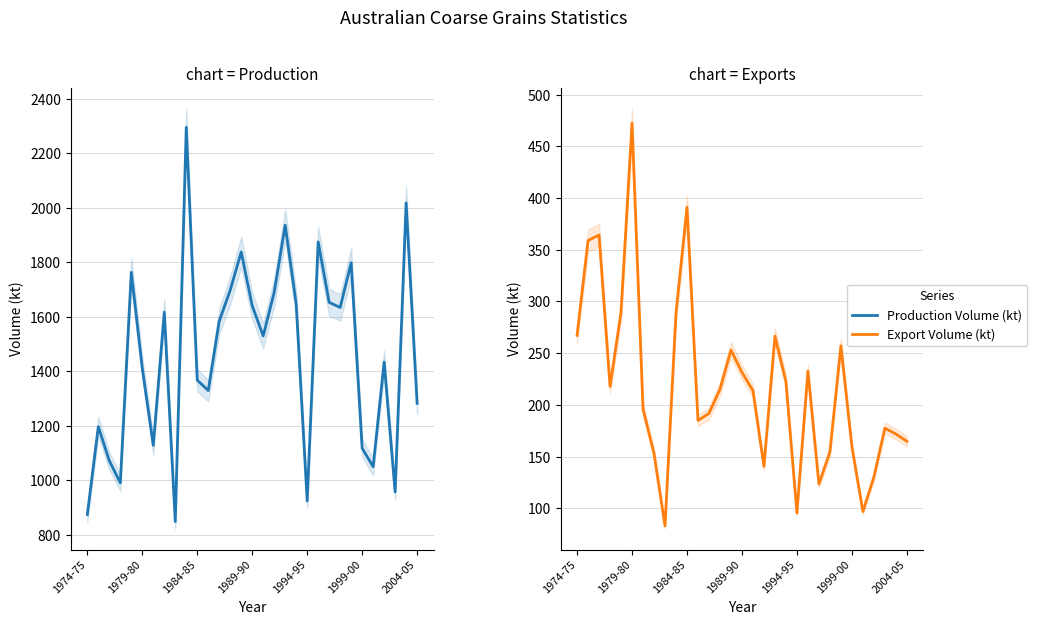

Reading left to right, extract all data points from this chart.

Production Volume (kt): 874.2	1196.5	1071.7	990.5	1763.2	1411.0	1128.3	1616.8	848.1	2295.4	1367.4	1329.3	1583.8	1698.0	1838.0	1640.3	1529.8	1689.8	1936.4	1646.5	924.1	1874.8	1652.8	1634.3	1798.2	1117.7	1049.7	1433.5	957.0	2017.9	1282.4
Export Volume (kt): 267.3	358.9	364.3	217.8	289.5	472.3	196.0	153.0	83.0	289.0	391.0	185.0	191.8	215.2	253.1	231.5	213.8	140.6	266.5	222.6	95.6	232.7	123.6	154.6	257.2	159.8	97.0	130.3	177.5	171.9	164.8